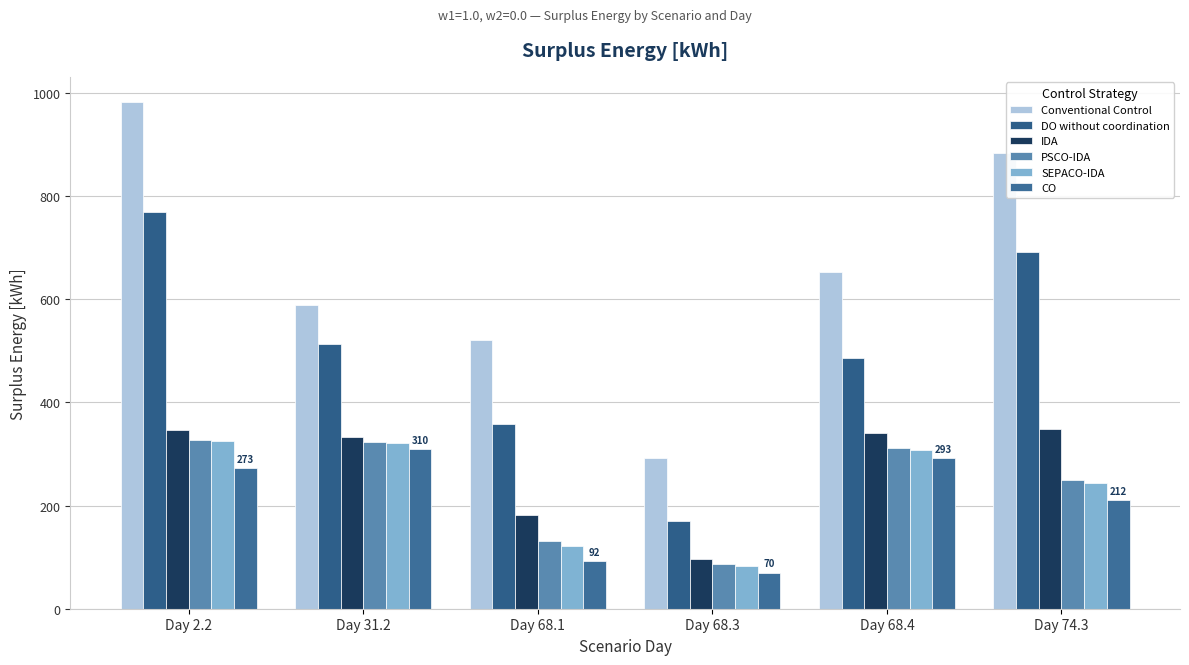

How many series are shown in this chart?

6